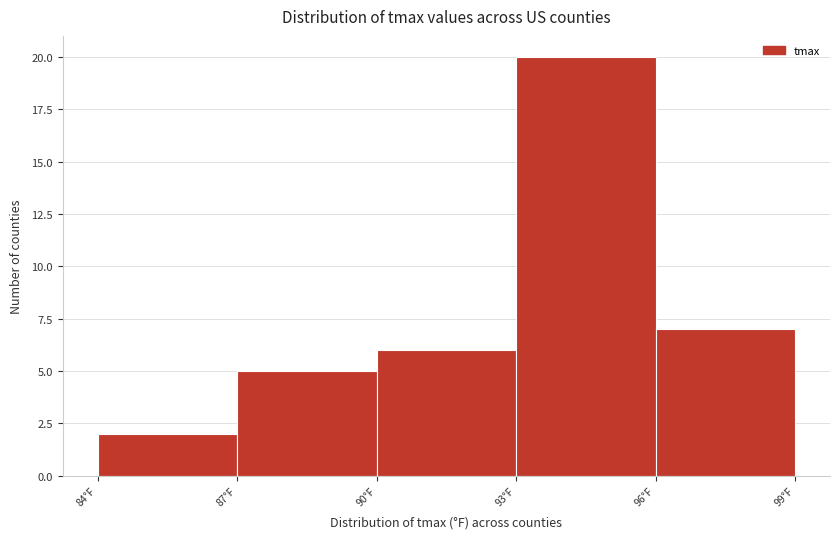

Which range on the x-axis has the tallest bar?

93 to 96